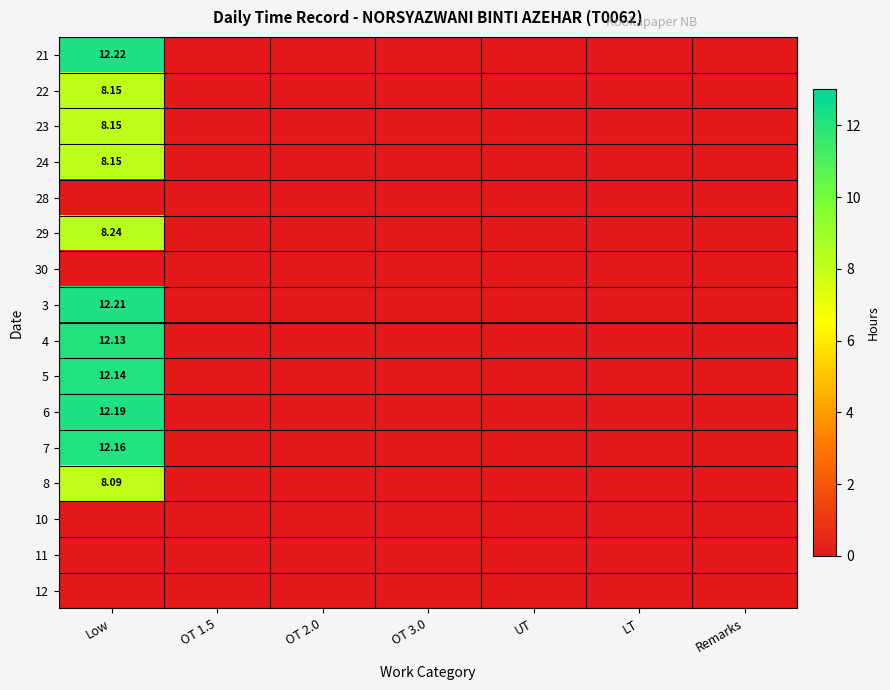

List the labels in order of 24 value, largest first.

Low, OT 1.5, OT 2.0, OT 3.0, UT, LT, Remarks